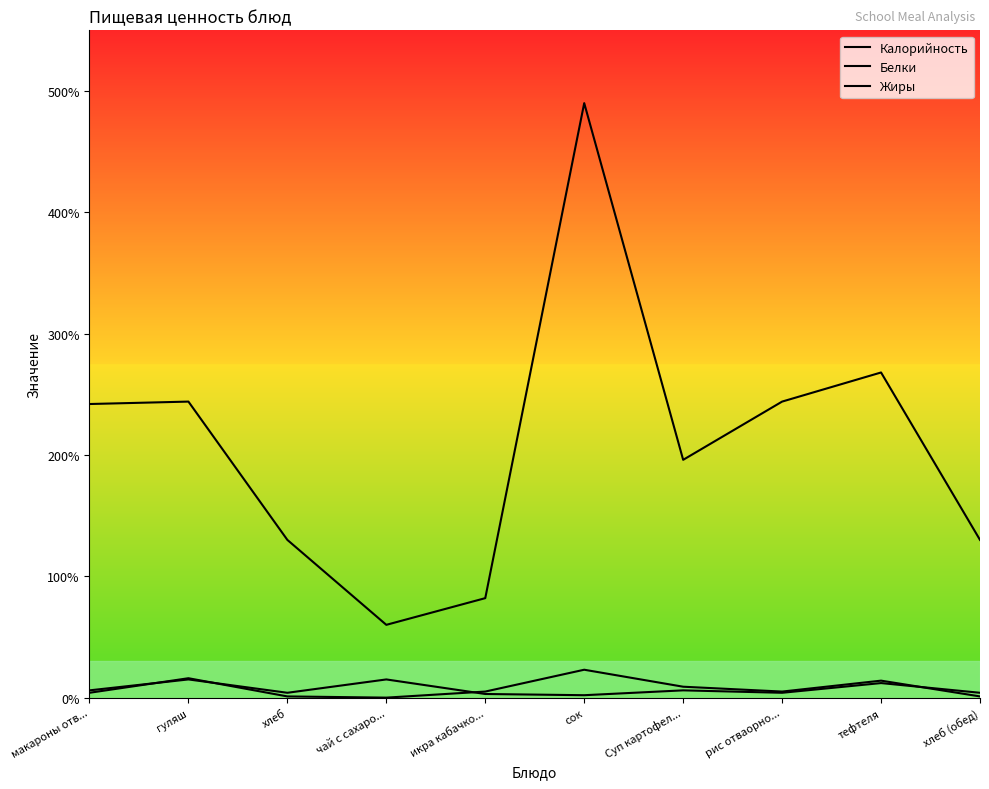

What is the label of the 2nd point from the left?

гуляш